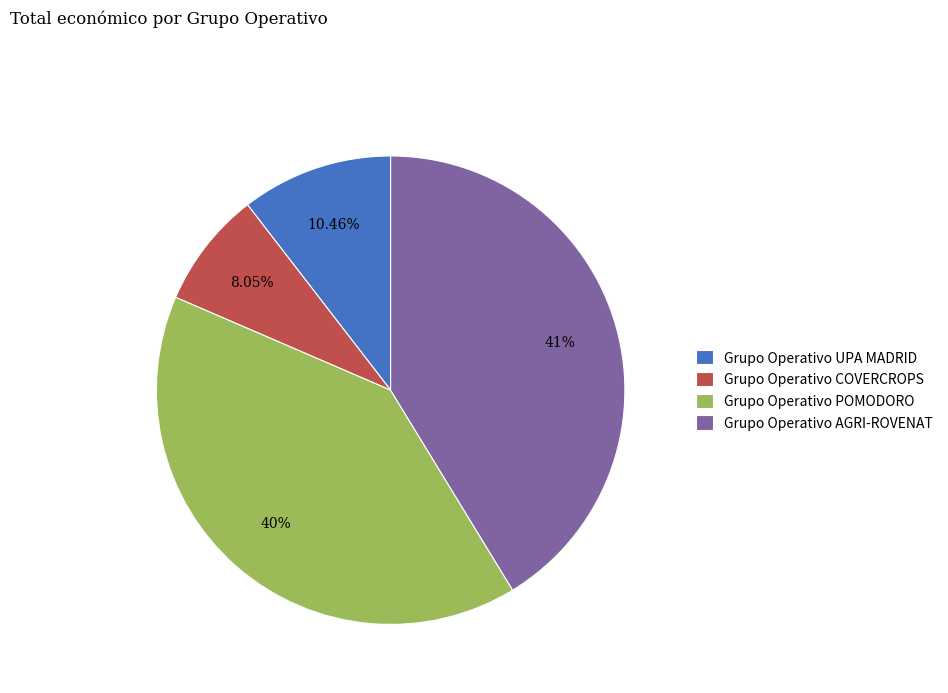

Which category has the smallest portion of the pie?

Grupo Operativo COVERCROPS